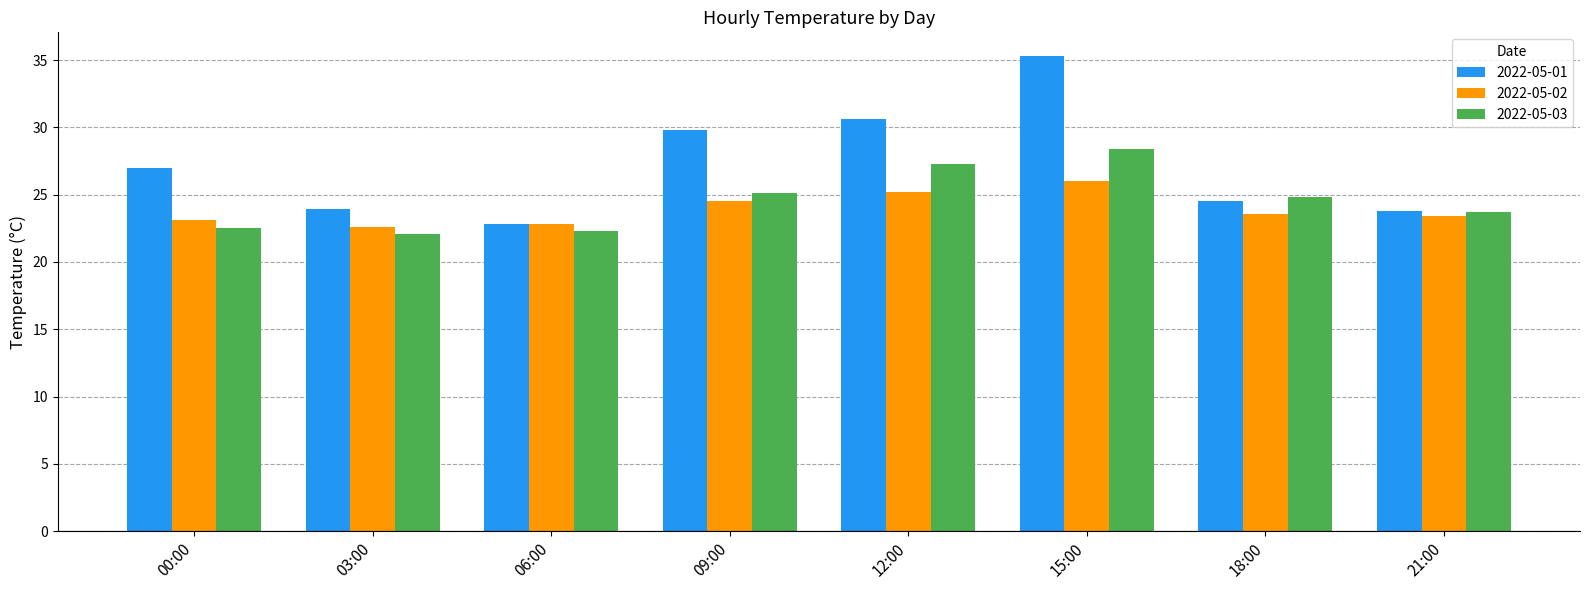

At which label does 2022-05-03 reach its peak?

15:00